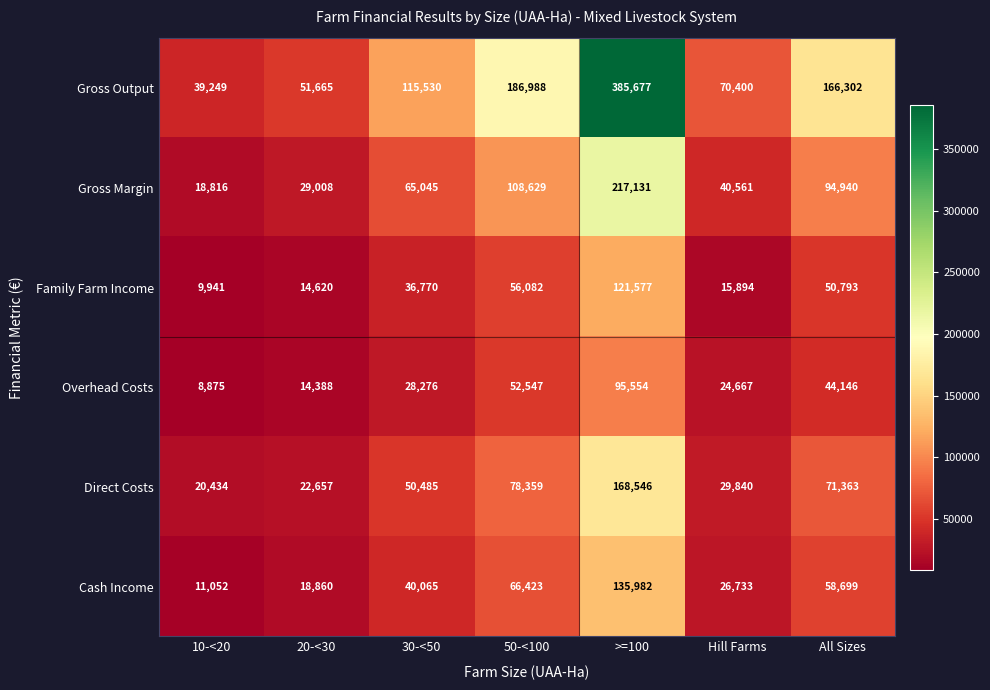

True or false: Family Farm Income has a value of 14620 at 20-<30.

True